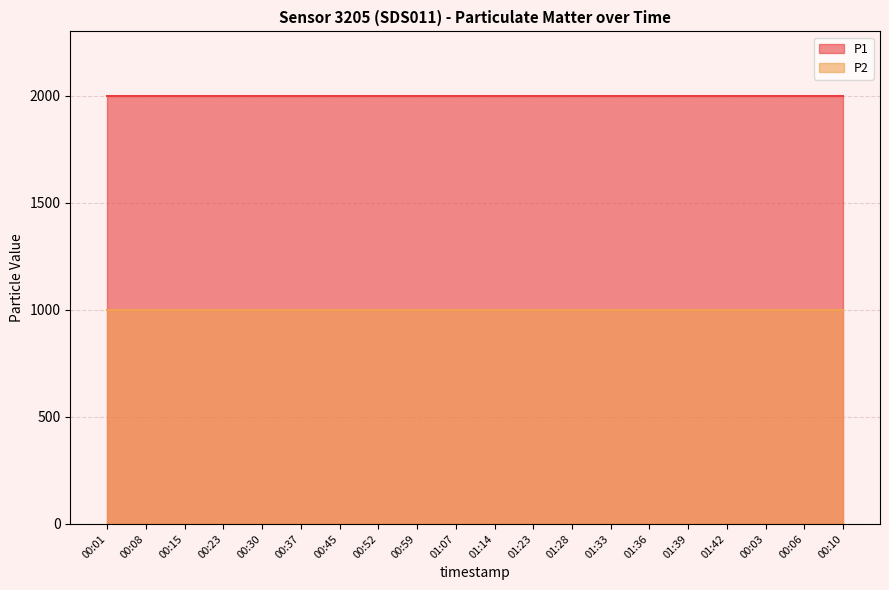

Rank the series by their maximum value, from lowest to highest.

P2, P1